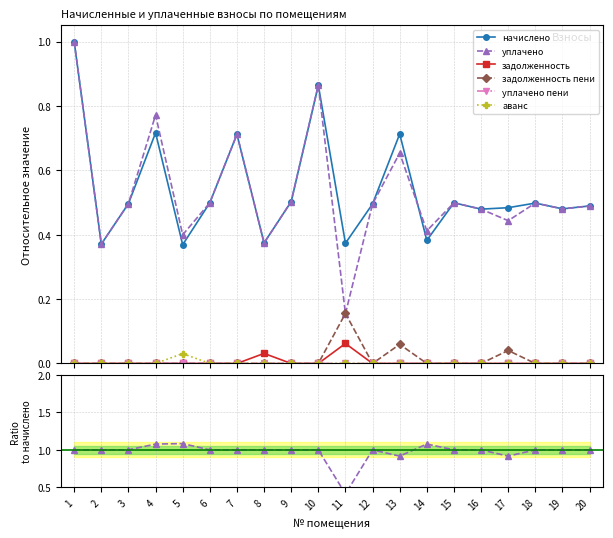

Which category has the lowest value in the аванс series?

1